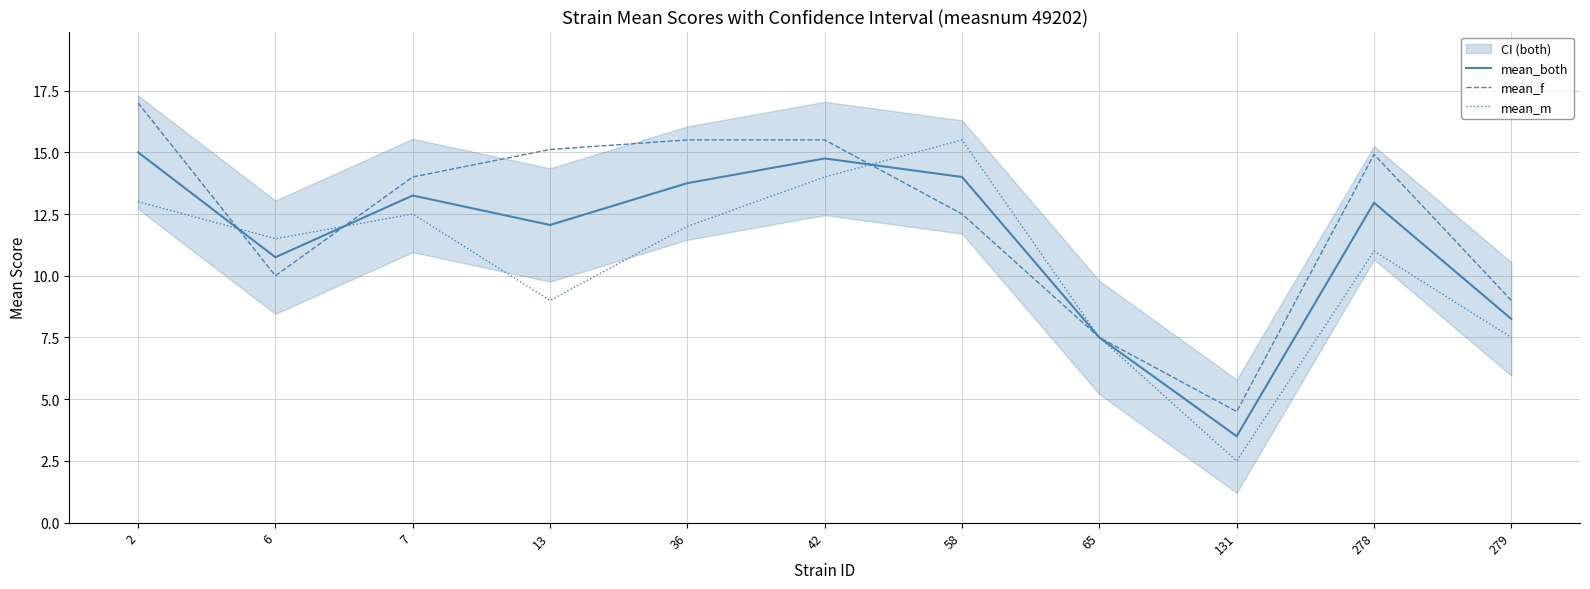

Which series ends up on top after the final intersection of mean_m and mean_f?

mean_m